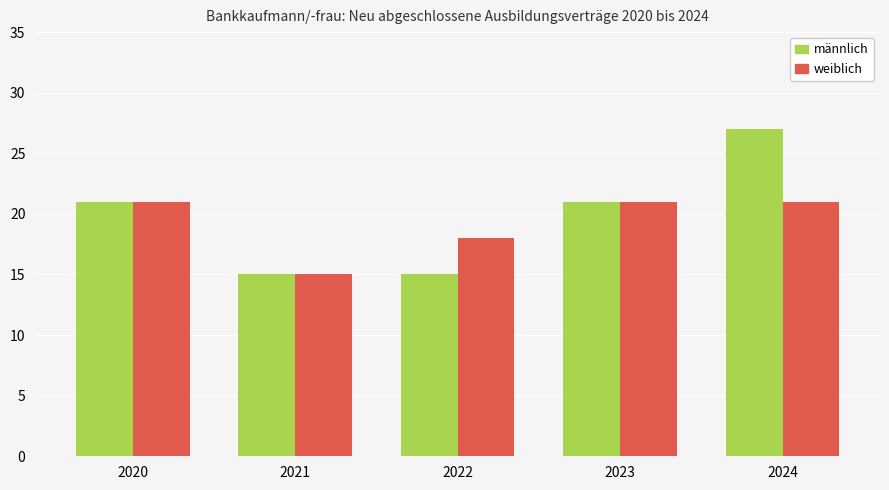

What is the sum of all männlich values?

99